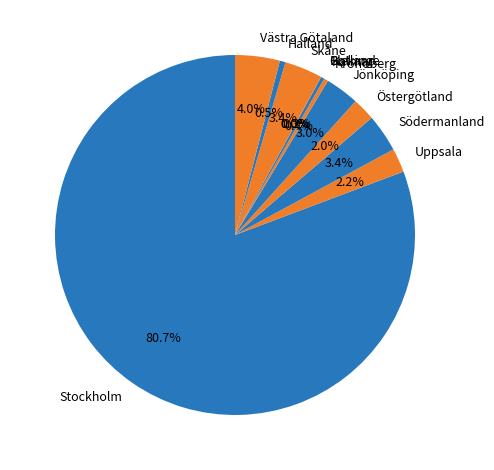

The Blekinge slice represents 0% of the pie. True or false?

True